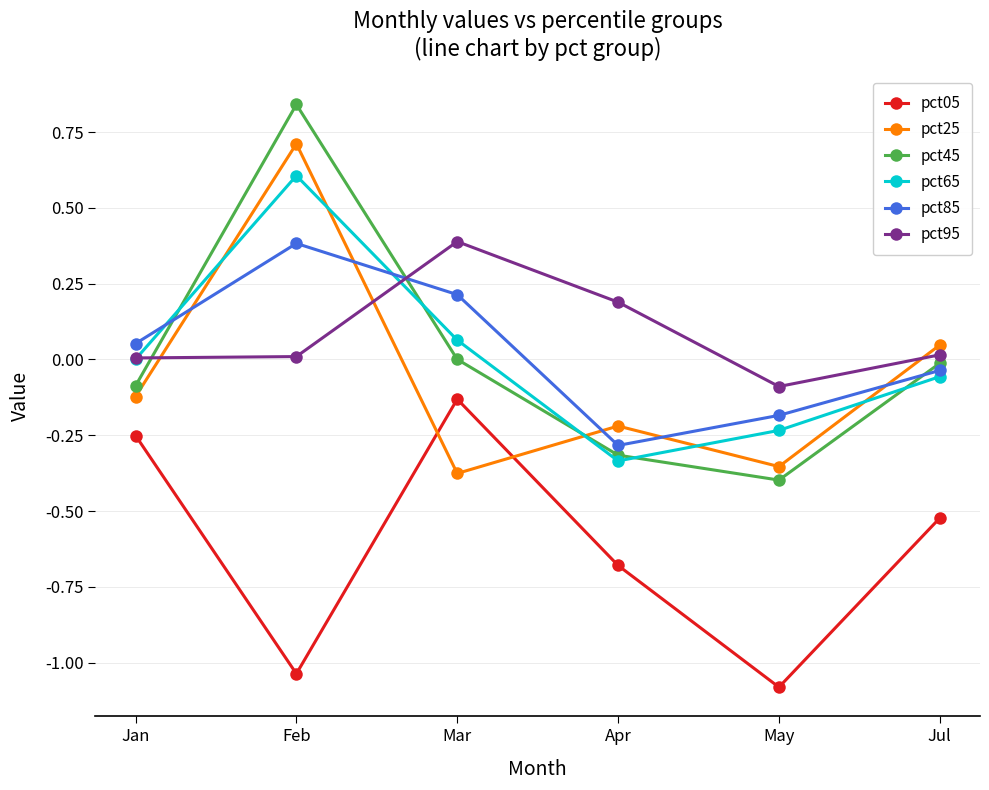

Does the chart display data point markers on the line(s)?

Yes